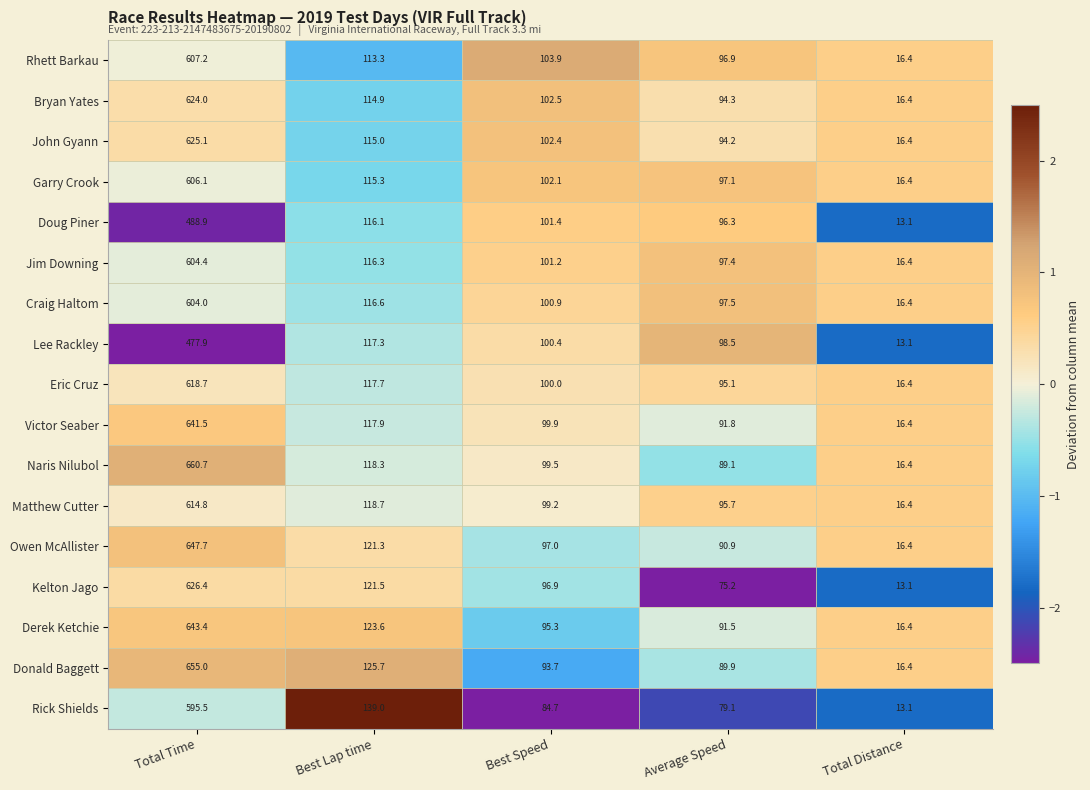

What is the total value across all series at Total Distance?

265.6